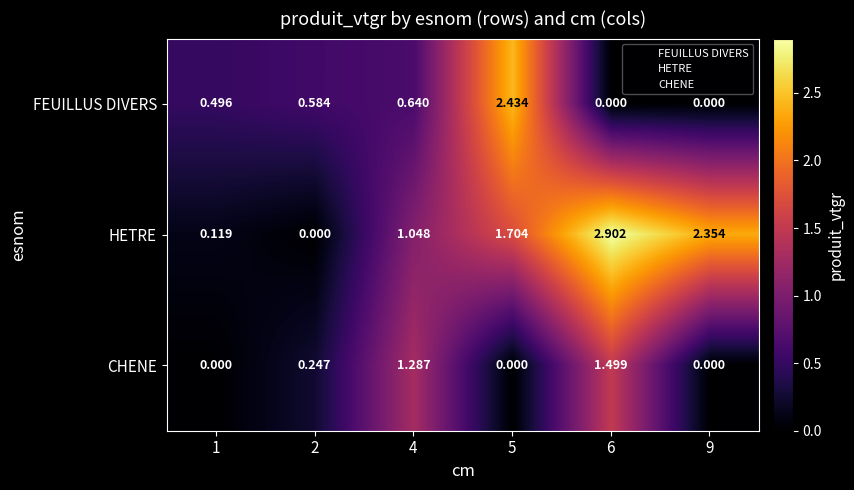

At 2, list the series in order from smallest to largest.

HETRE, CHENE, FEUILLUS DIVERS